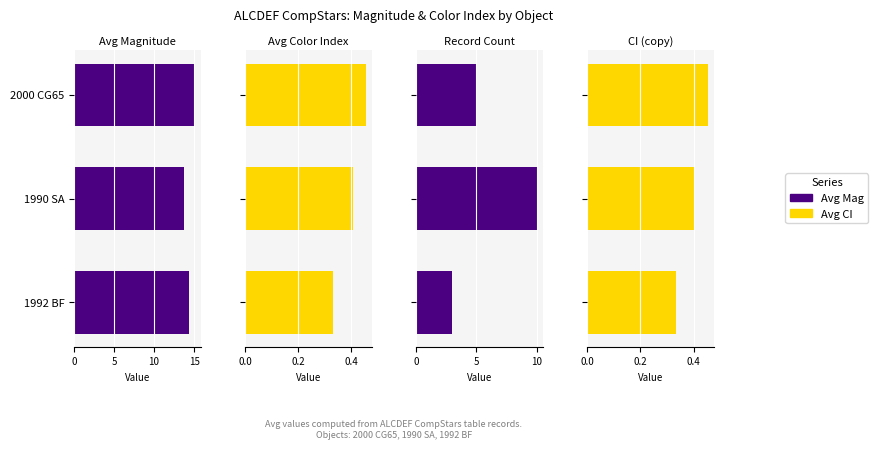

The Avg CI series shows 0.1 at 1990 SA. True or false?

False